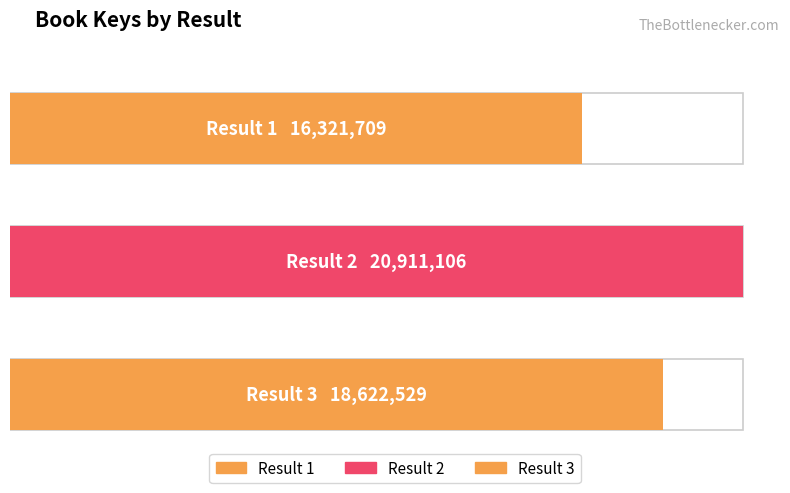

What is the difference between the maximum and minimum values?

4589397